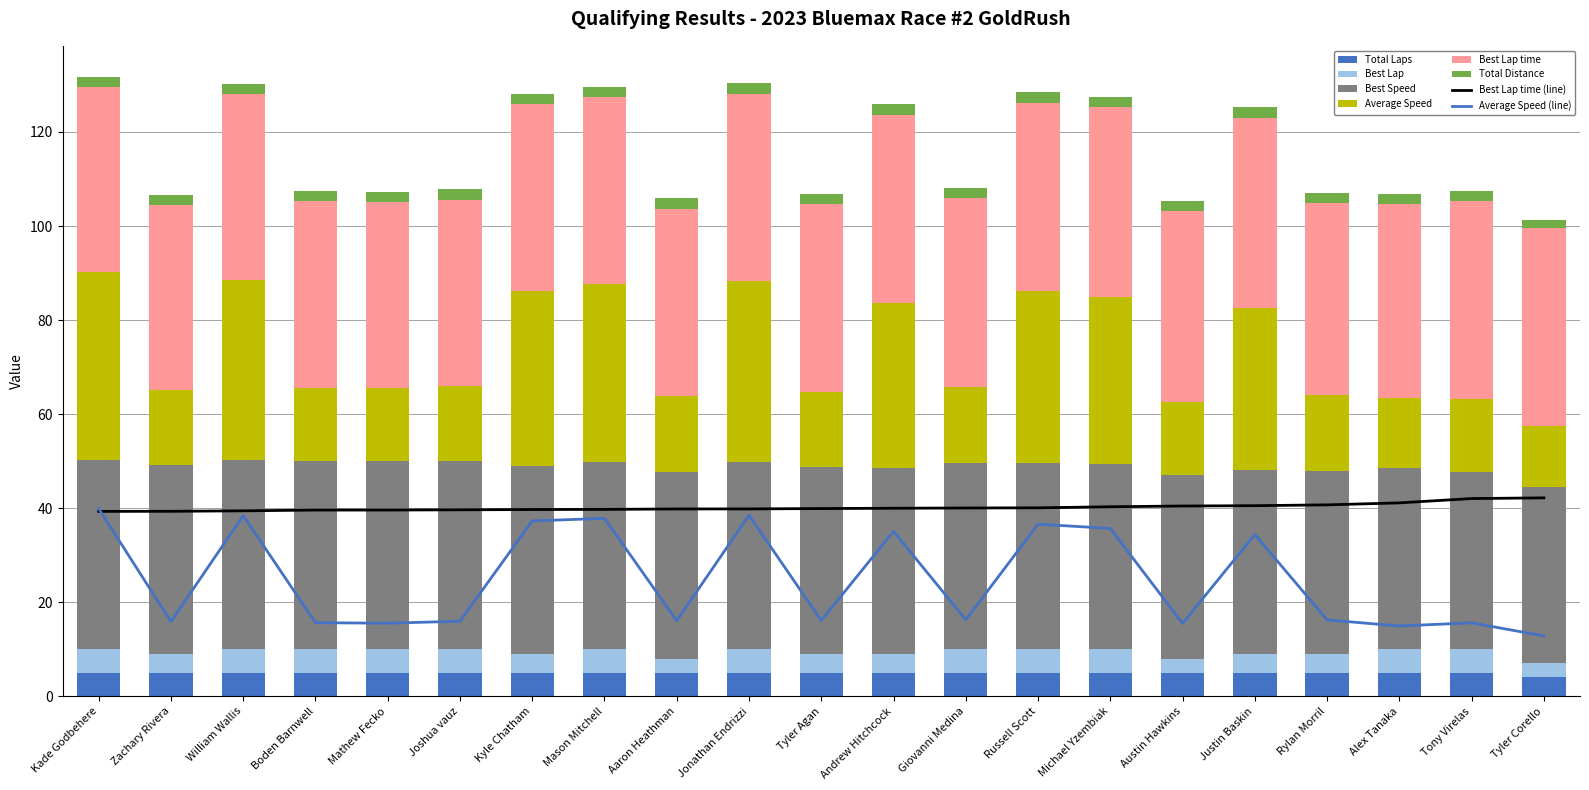

List the labels in order of Average Speed value, largest first.

Kade Godbehere, Jonathan Endrizzi, William Wallis, Mason Mitchell, Kyle Chatham, Russell Scott, Michael Yzembiak, Andrew Hitchcock, Justin Baskin, Giovanni Medina, Rylan Morril, Tyler Agan, Aaron Heathman, Joshua vauz, Zachary Rivera, Boden Barnwell, Tony Virelas, Mathew Fecko, Austin Hawkins, Alex Tanaka, Tyler Corello